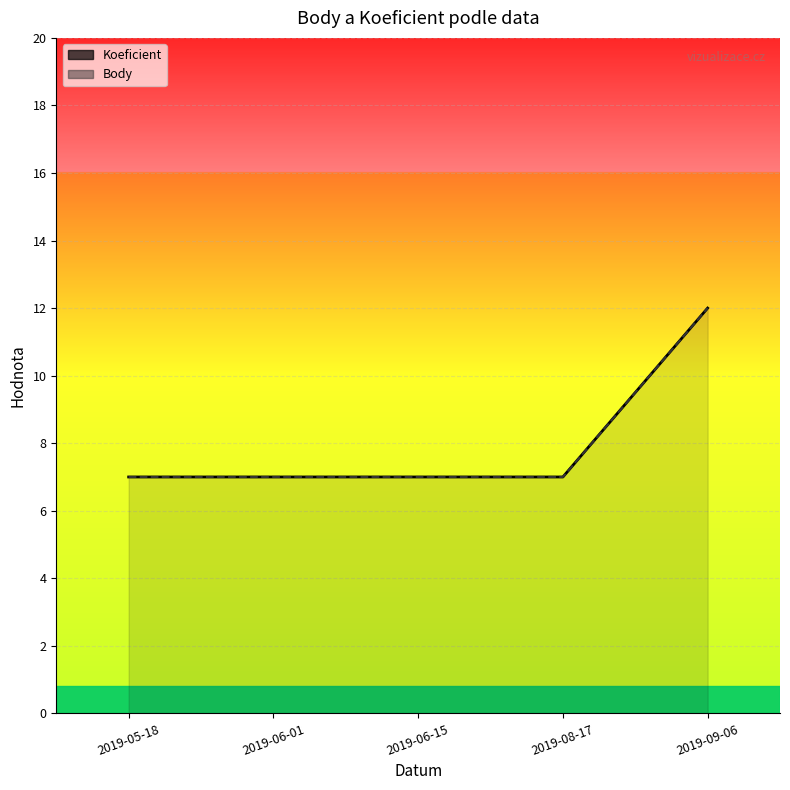

Is it true that Body equals 5 at 2019-06-01?

False